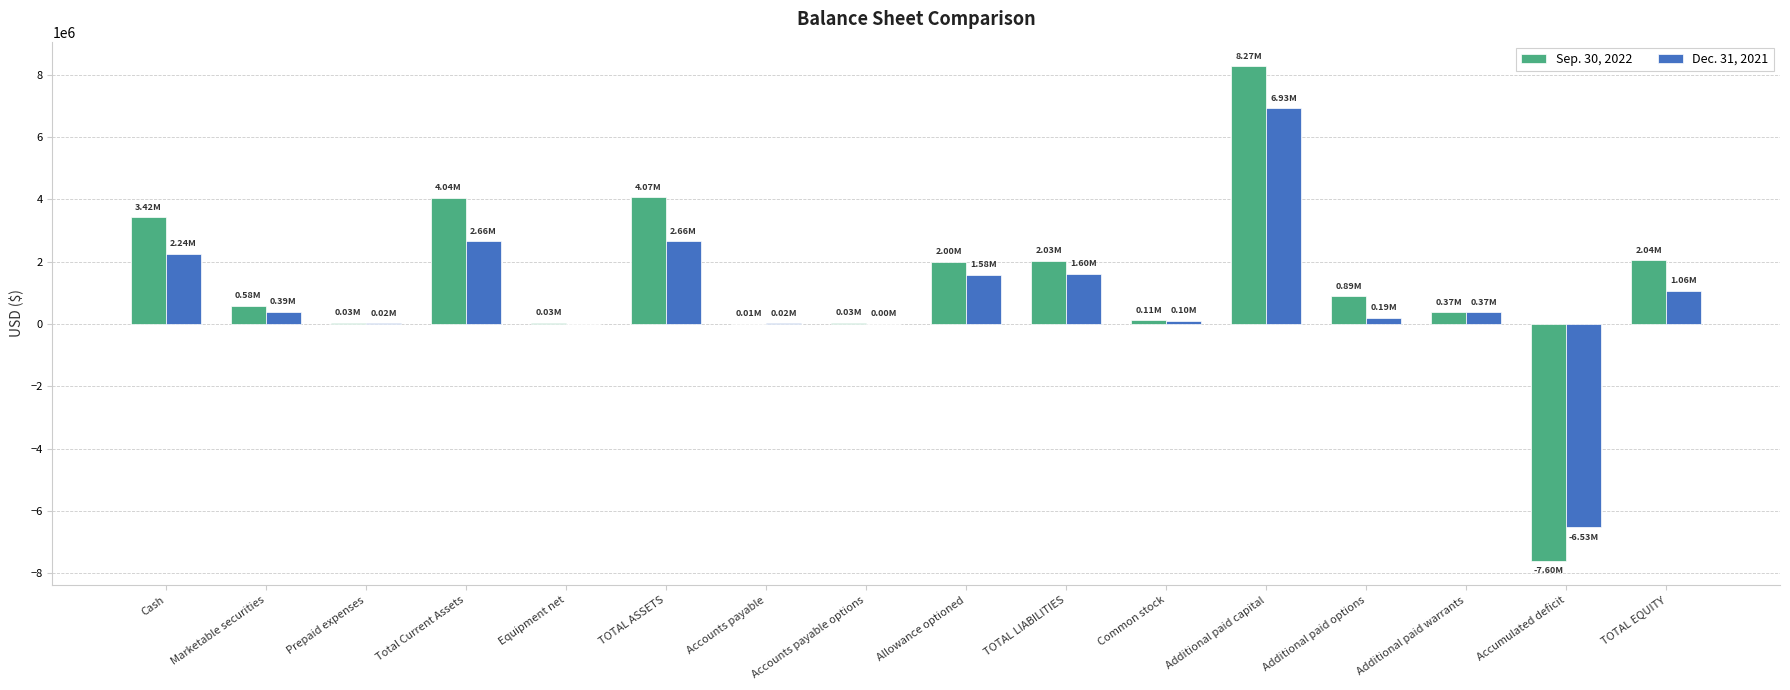

How many series are shown in this chart?

2